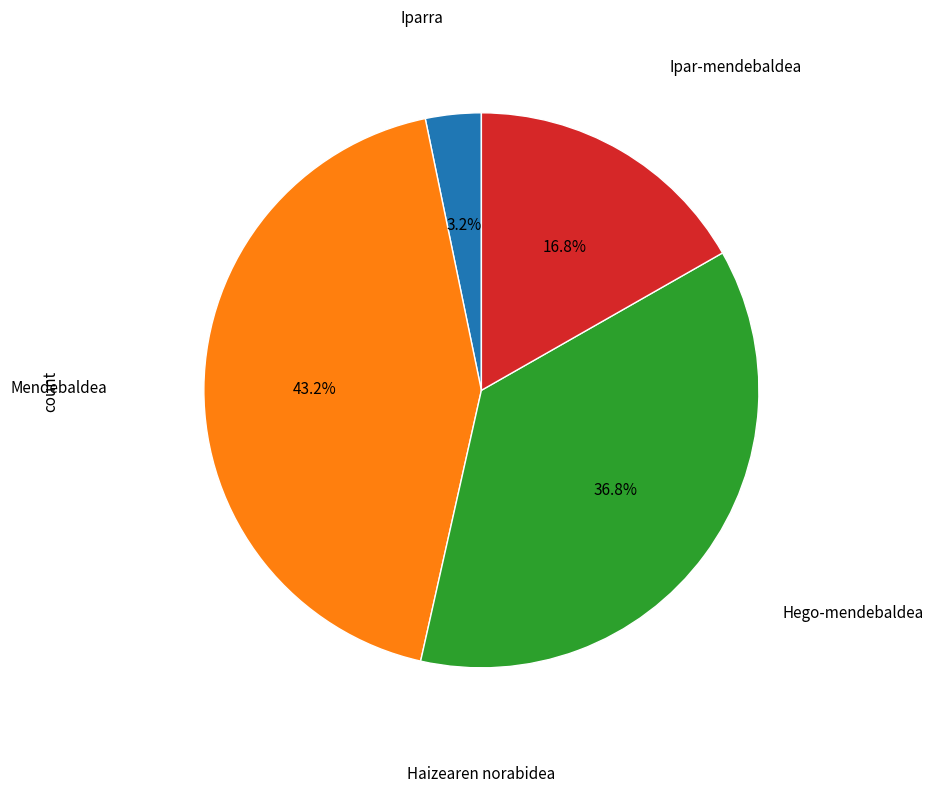

Is there any slice that represents more than half of the pie?

No